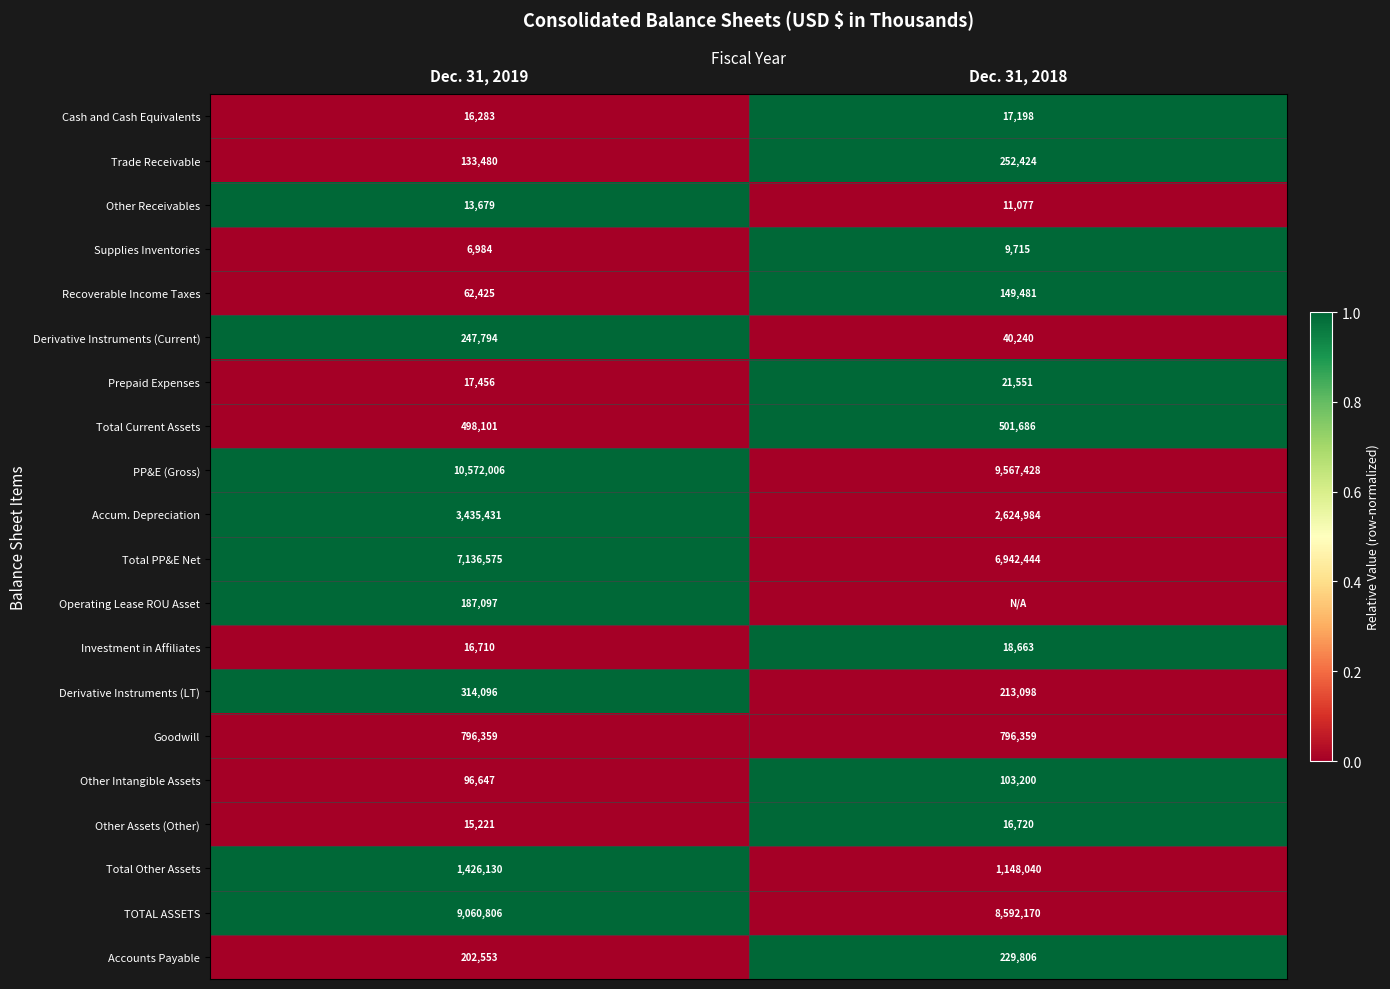

What is the sum of the TOTAL ASSETS values at Dec. 31, 2018 and Dec. 31, 2019?

17652976